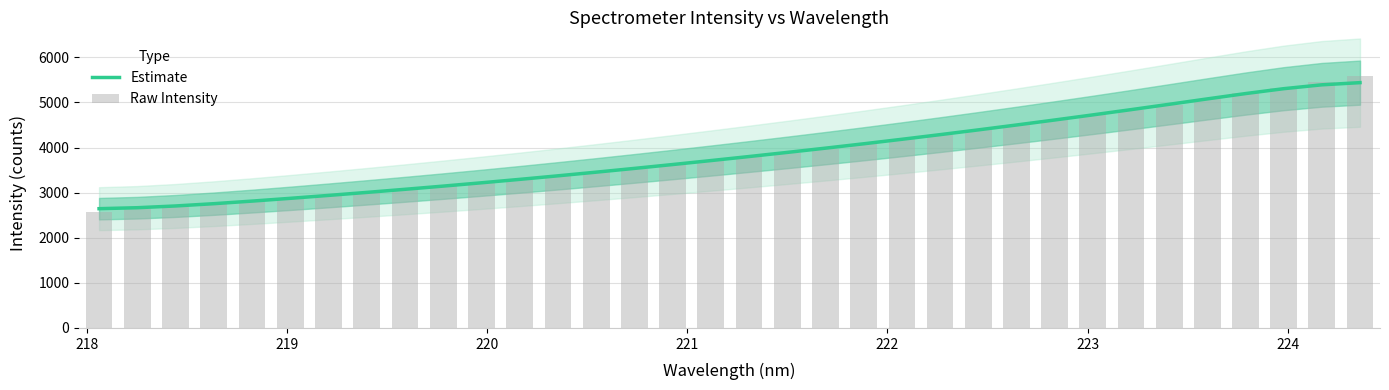

What is the highest value of the Estimate series?

5440.0